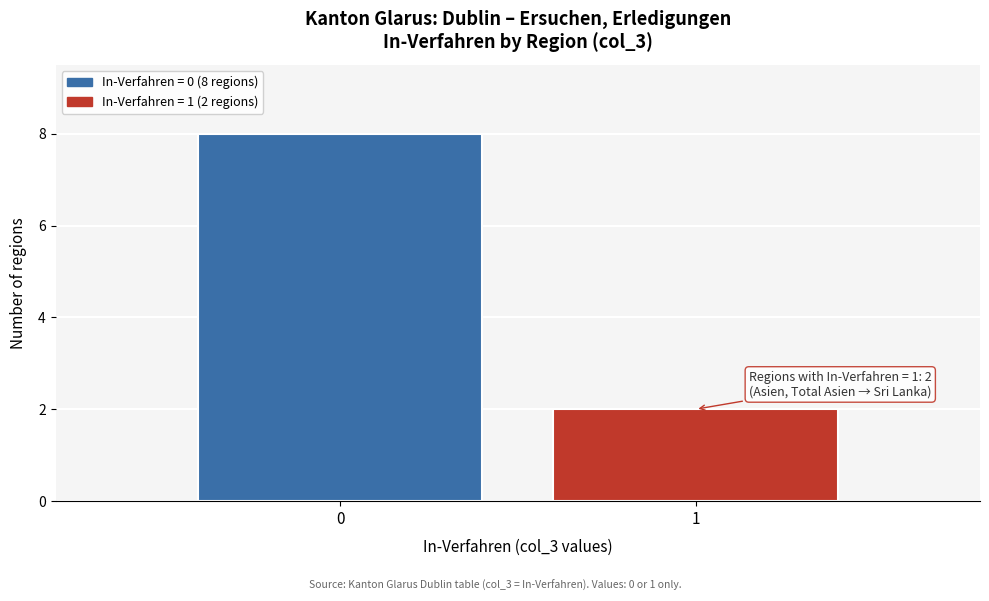

Reading left to right, what are all the values shown in this chart?

8	2